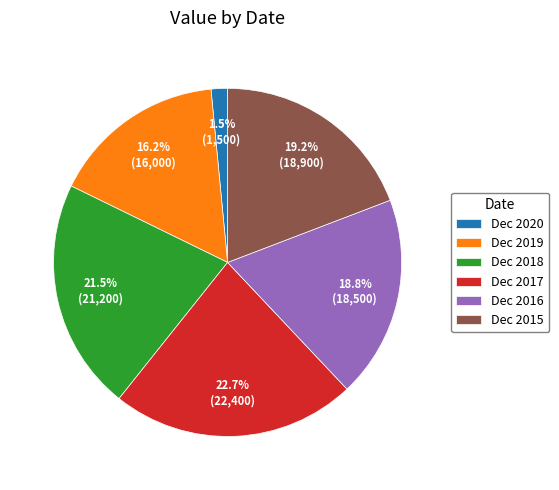

To the nearest percent, what is the difference between the Dec 2017 and Dec 2018 slice percentages?

1%